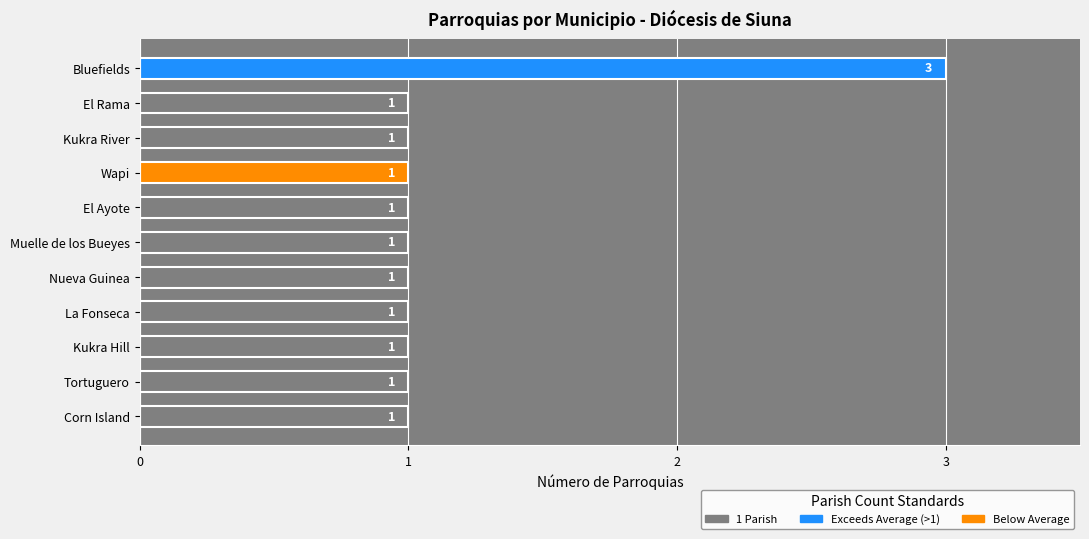

Is it true that the value at Kukra River is 1?

True